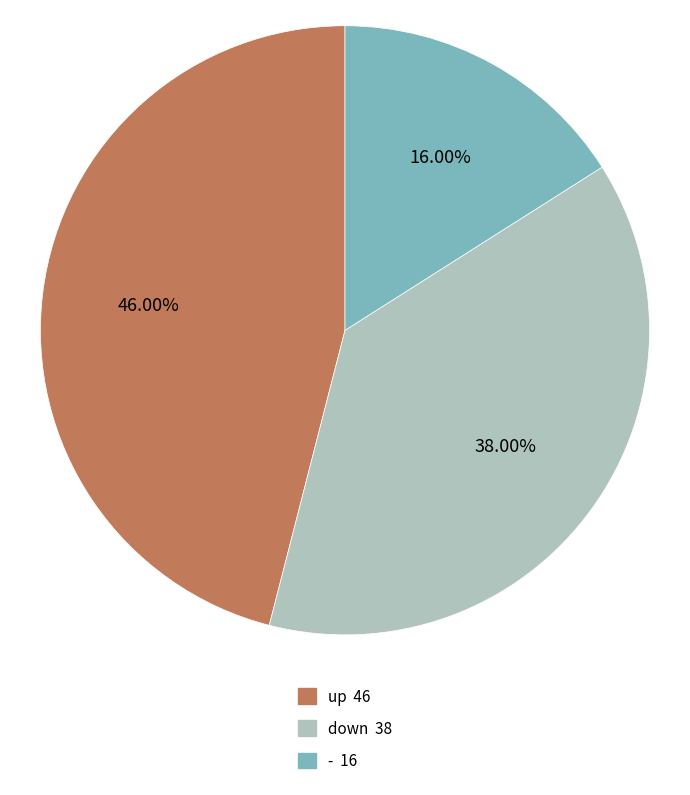

Which has a higher value, - or up?

up